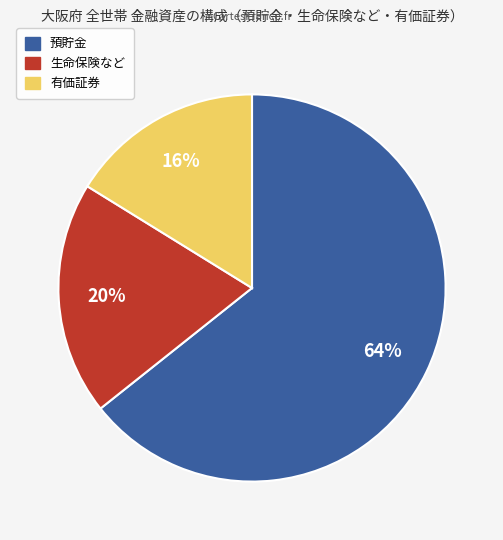

Between 有価証券 and 生命保険など, which is larger?

生命保険など